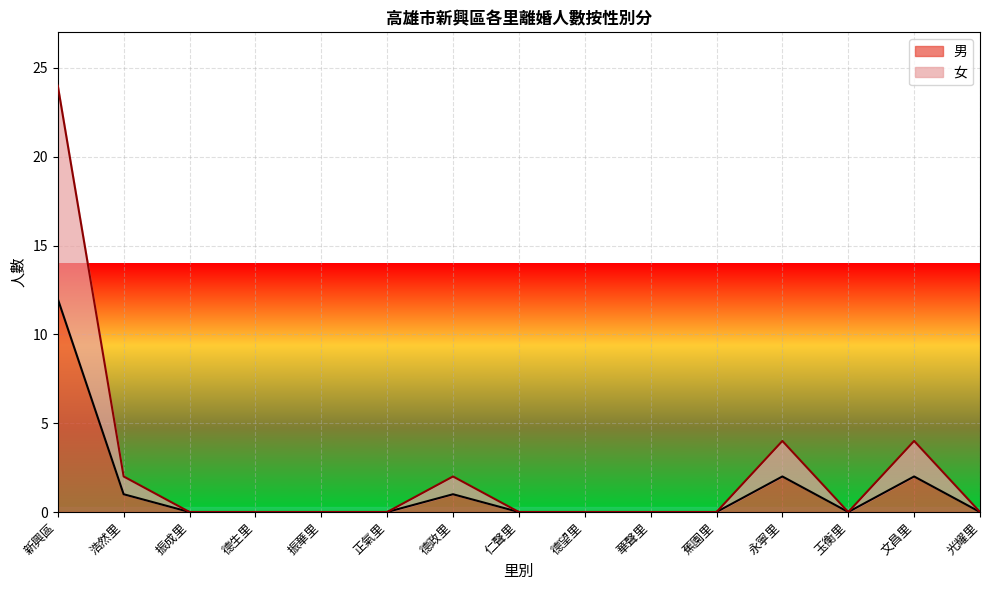

In 男, how many points are lower than both neighbors (excluding endpoints)?

1